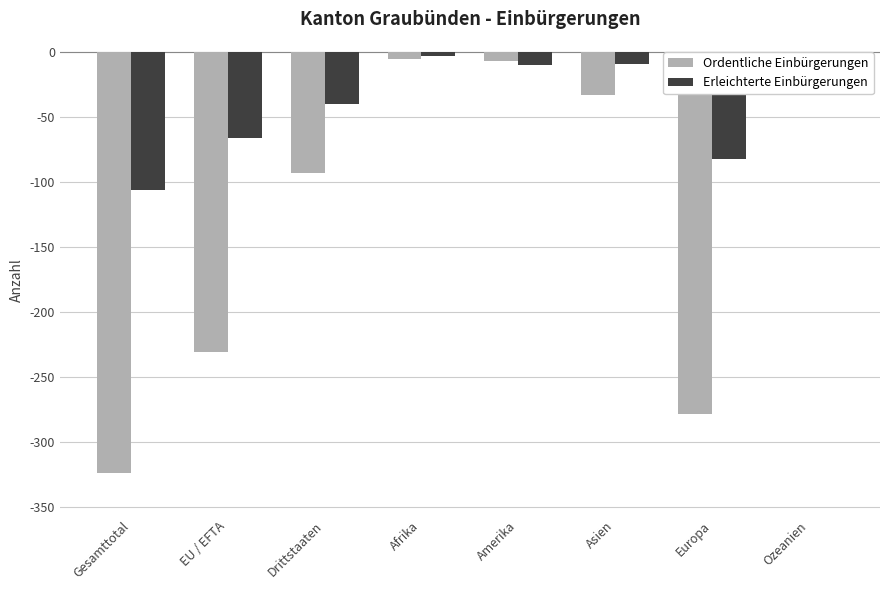

How many bars are there in total?

16